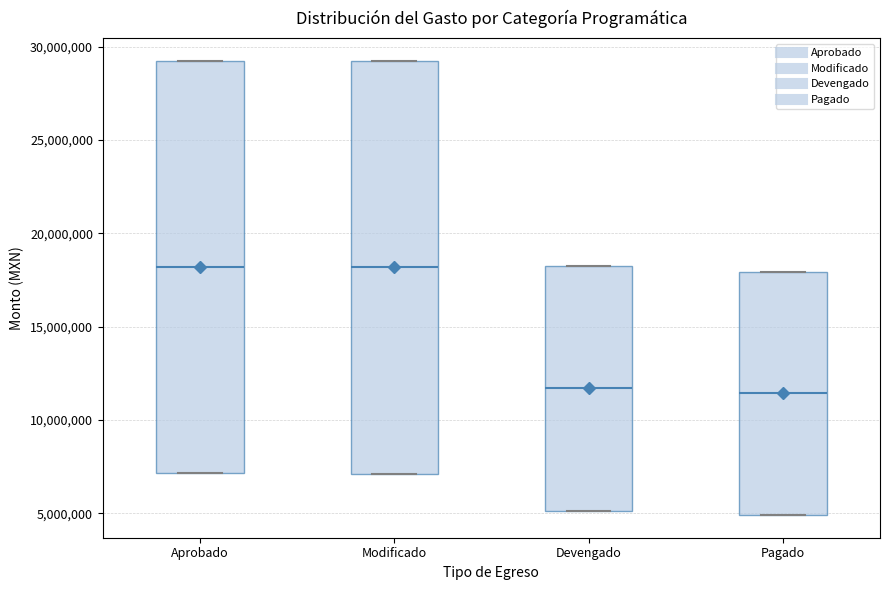

Where is the lower edge of the box for Modificado on the y-axis? The values are not printed on the chart, so give them approximately, as read against the axis.

7000000